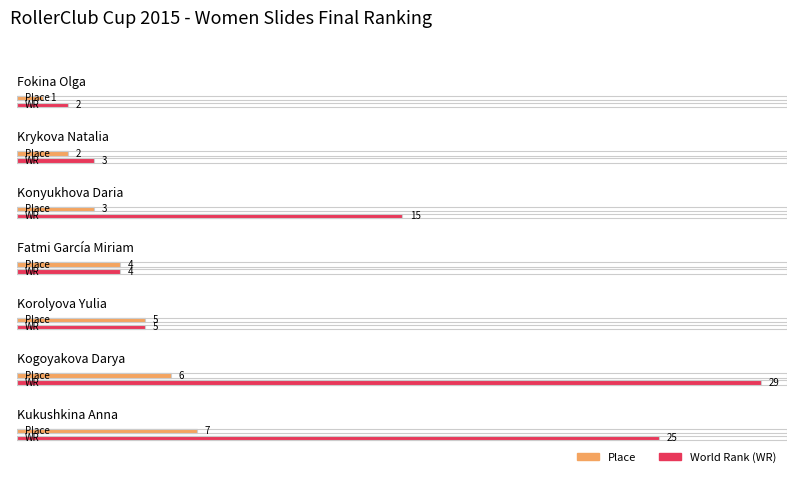

How many data points in Place are above 4?

3